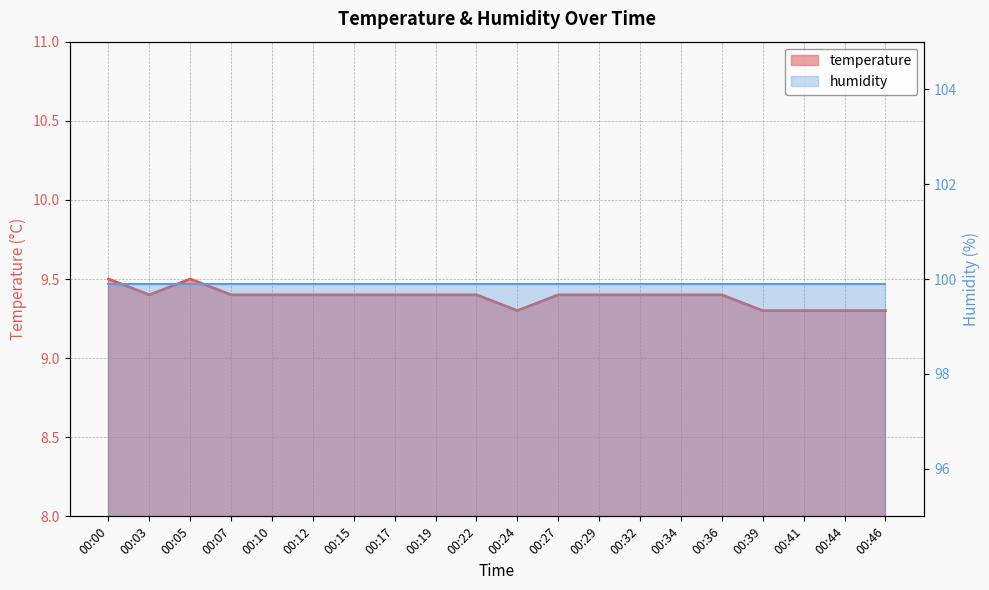

What is the greatest value displayed?

9.5